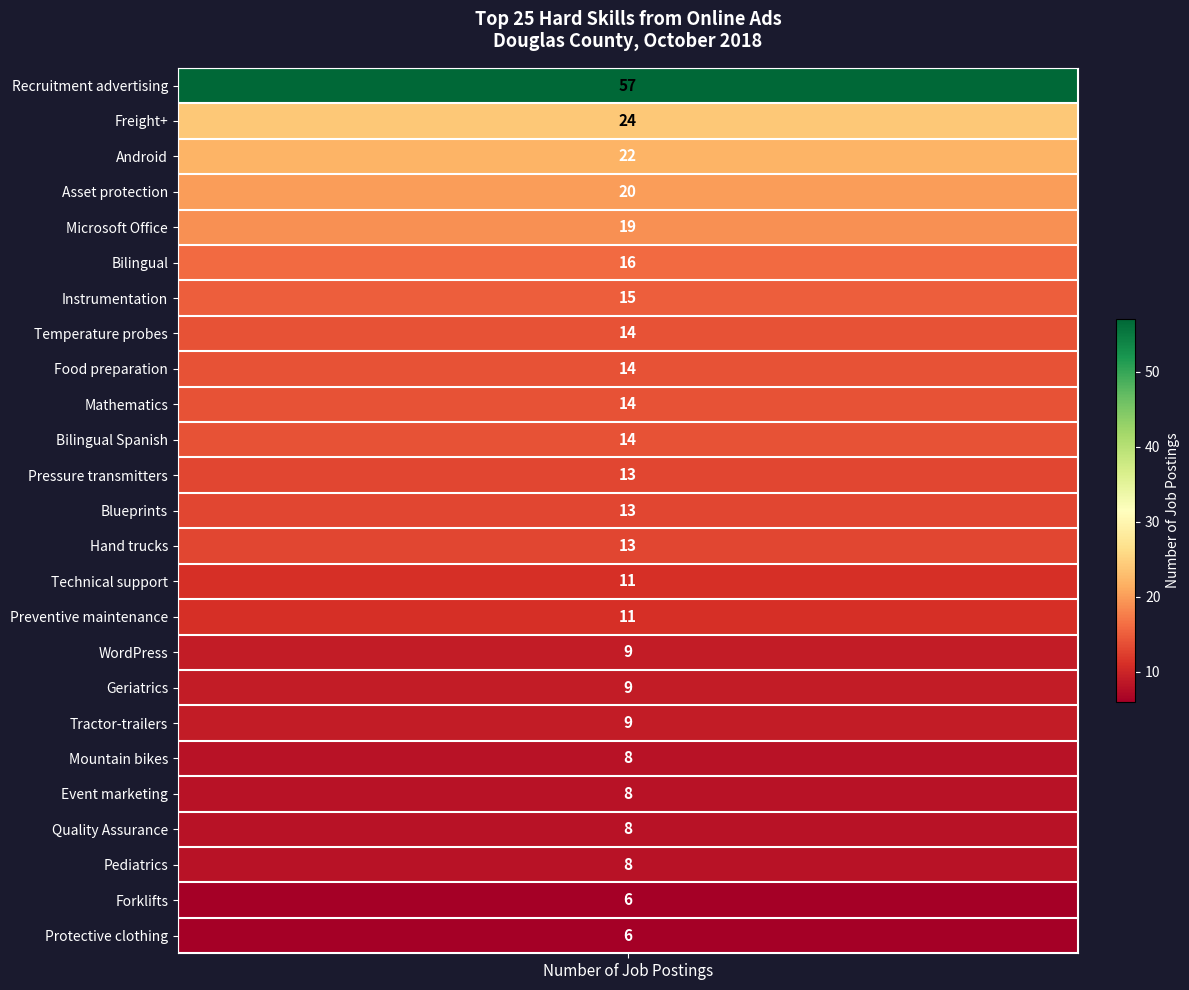

Between 10 and 19, which is larger?

10